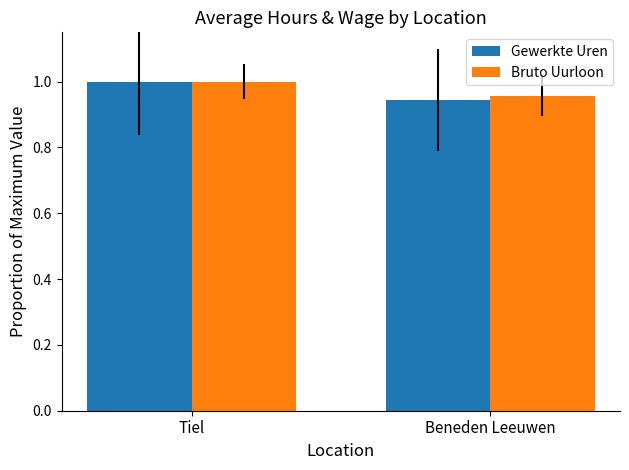

Which series has the largest range (max minus min)?

Gewerkte Uren